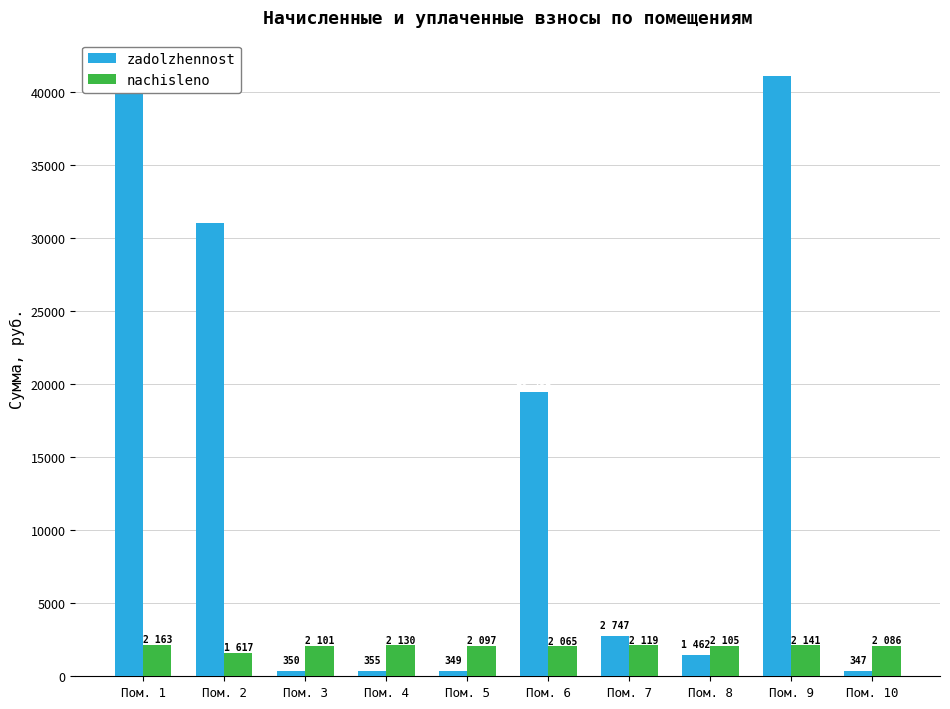

Reading right to left, list all the values displayed in this chart.

zadolzhennost: 347.8	41053.8	1463.0	2747.2	19452.2	349.6	355.1	350.2	30999.7	41472.4
nachisleno: 2086.9	2141.5	2105.1	2119.6	2065.0	2097.8	2130.6	2101.4	1617.1	2163.4